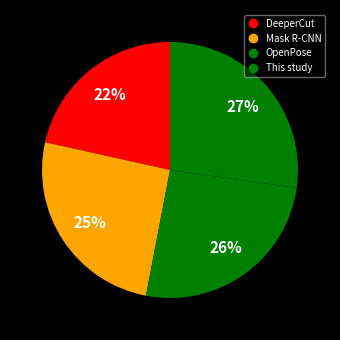

Rank the categories by value from highest to lowest.

This study, OpenPose, Mask R-CNN, DeeperCut